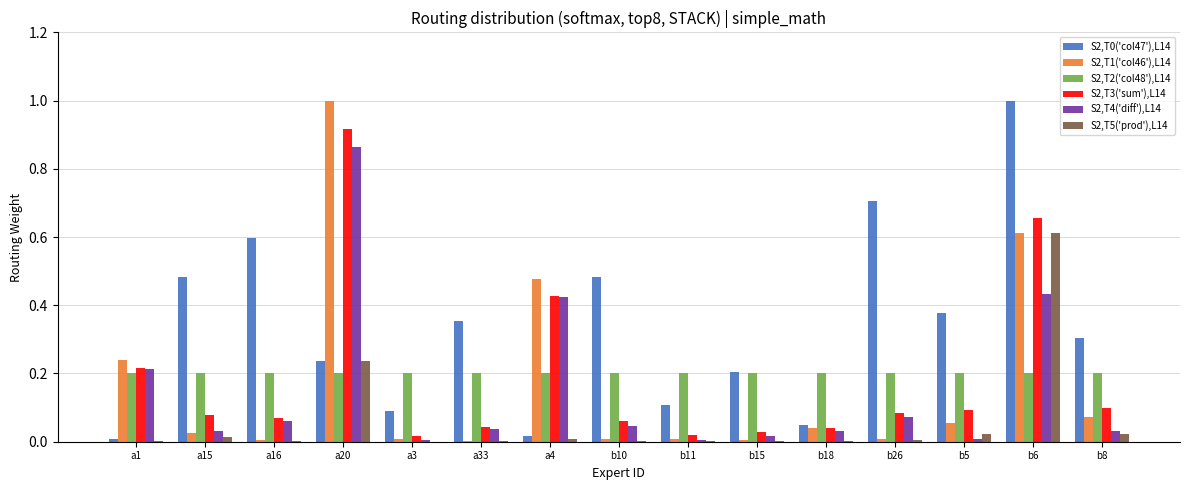

What is the sum of all S2,T3('sum'),L14 values?

2.8